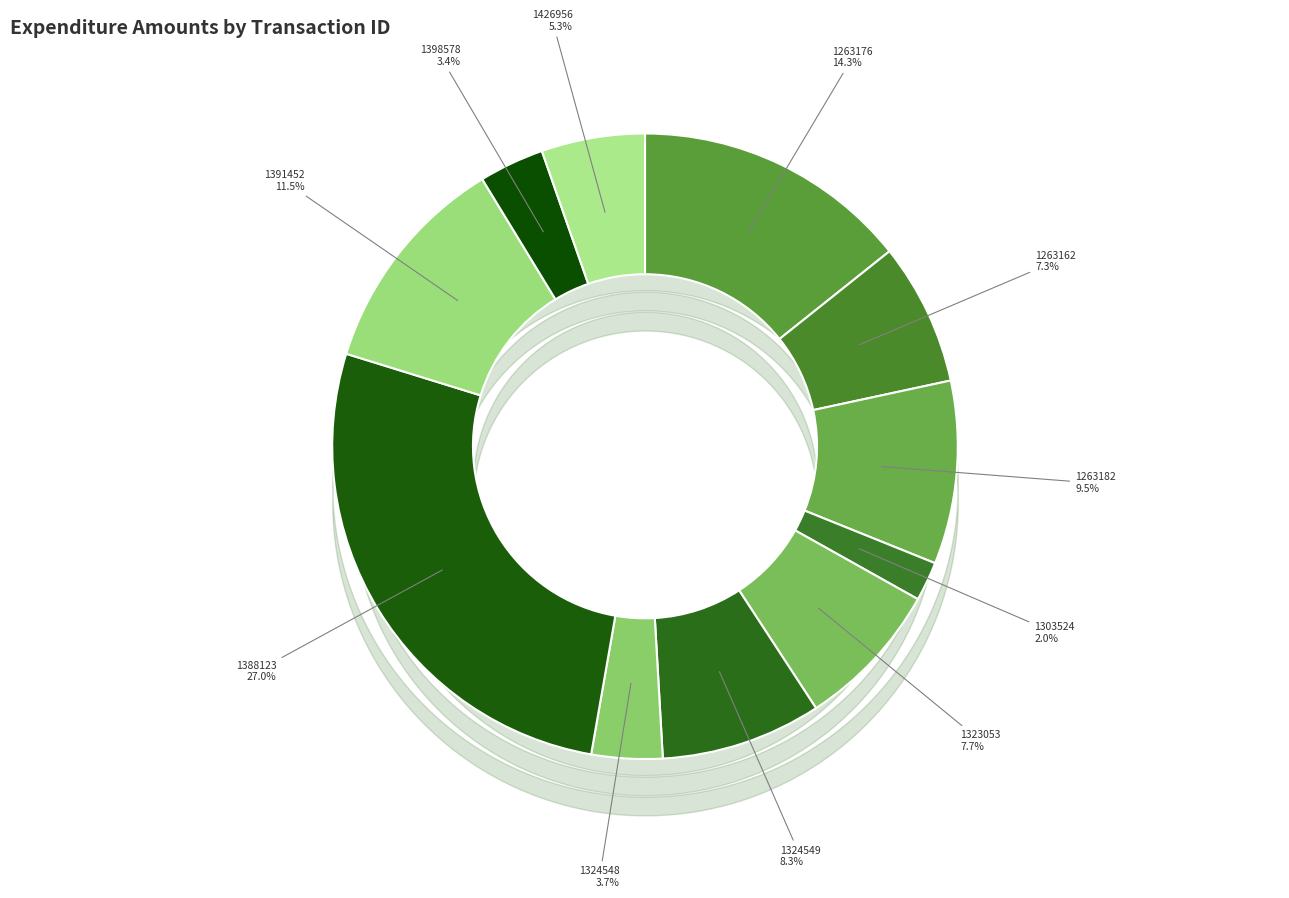

Does any single category account for the majority?

No